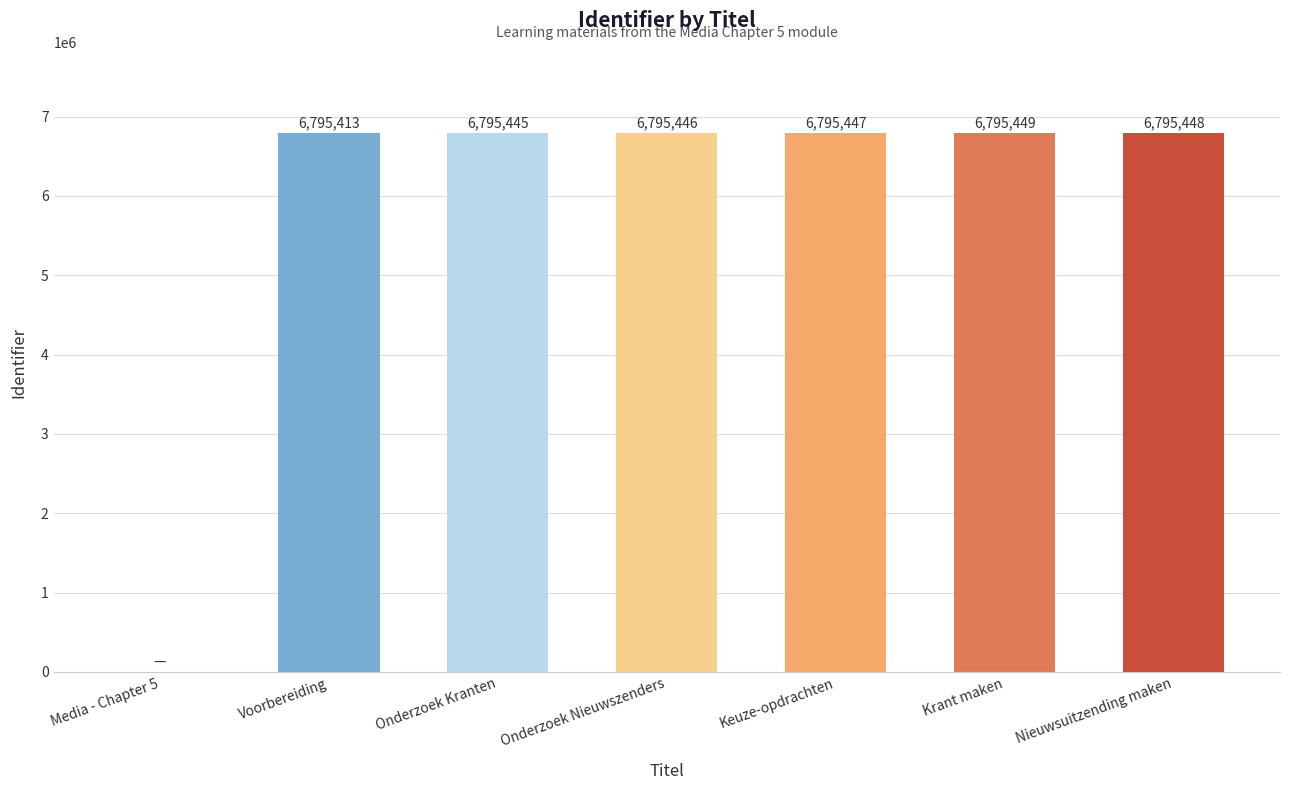

What is the greatest value displayed?

6795449